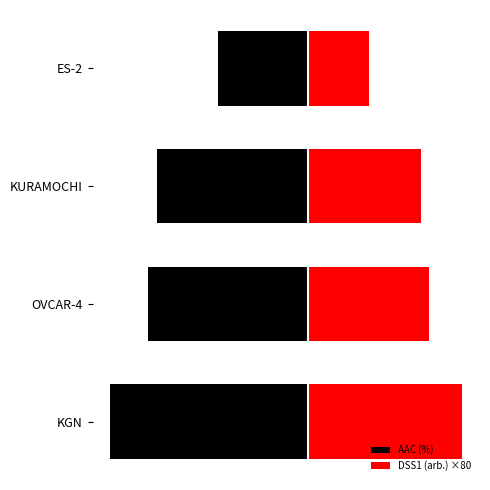

At how many categories does at least one series exceed 39?

3